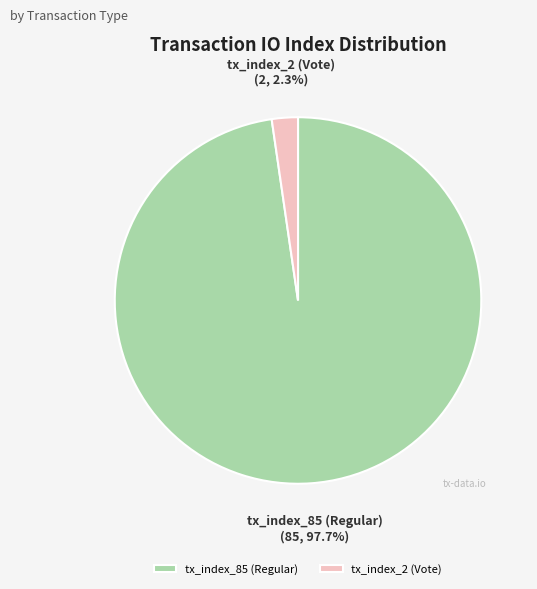

Which category has the smallest portion of the pie?

tx_index_2 (Vote)